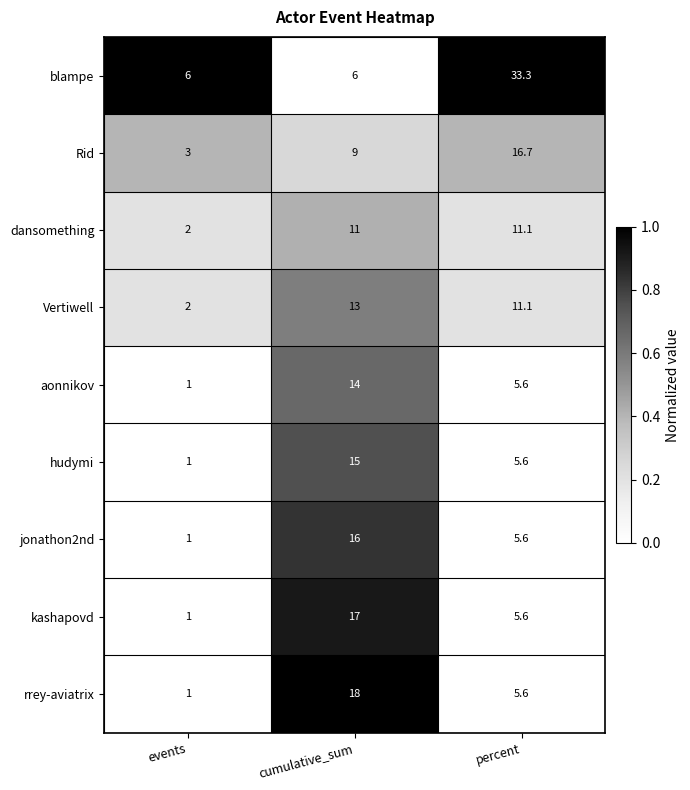

Which series has the largest total across all categories?

blampe